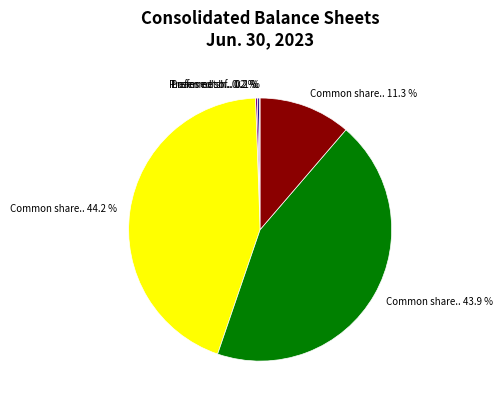

Is there a majority slice in this chart?

No